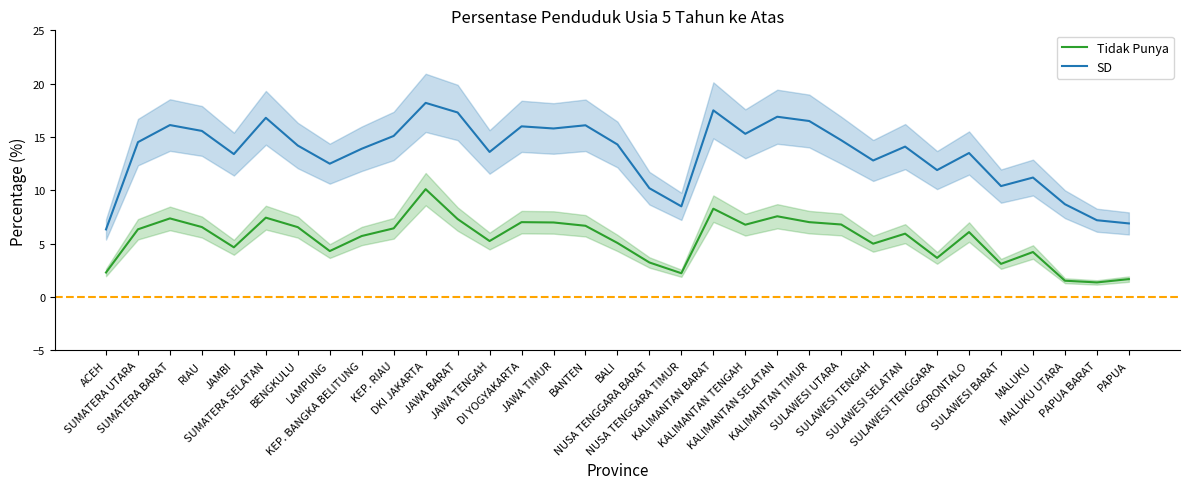

Count the number of categories in the chart.

33